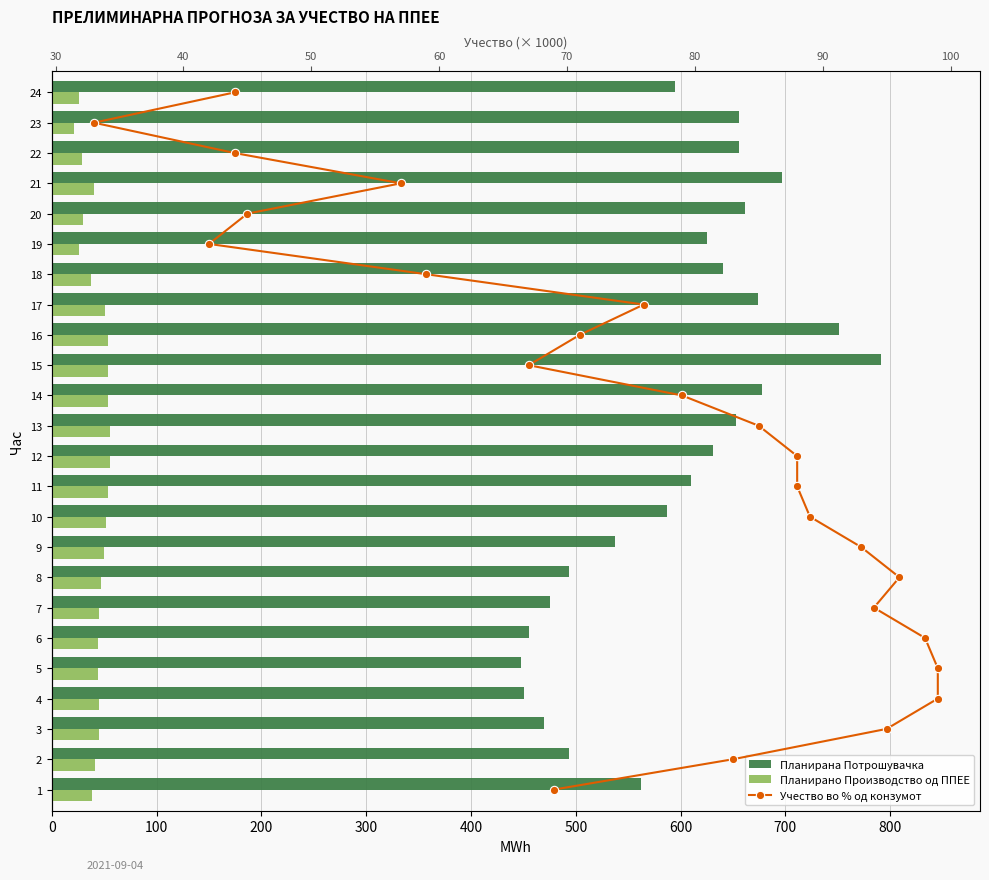

What is the total value across all series at 200?

516.7